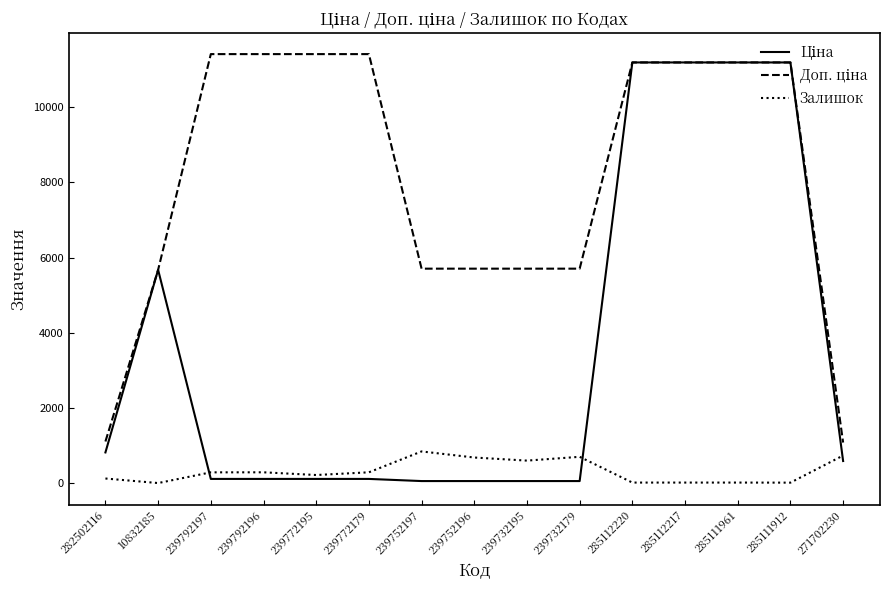

Is it true that Залишок equals 290.0 at 239772179?

True